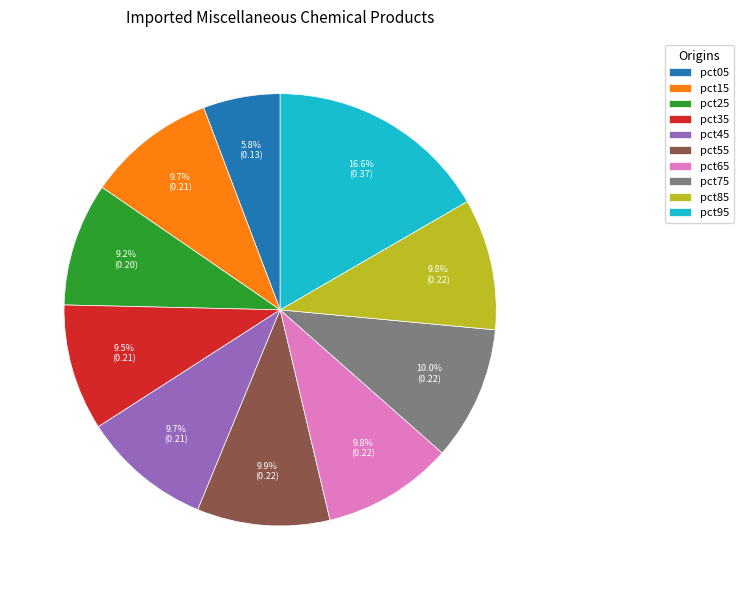

Combined, do pct55 and pct25 account for over 50%?

No